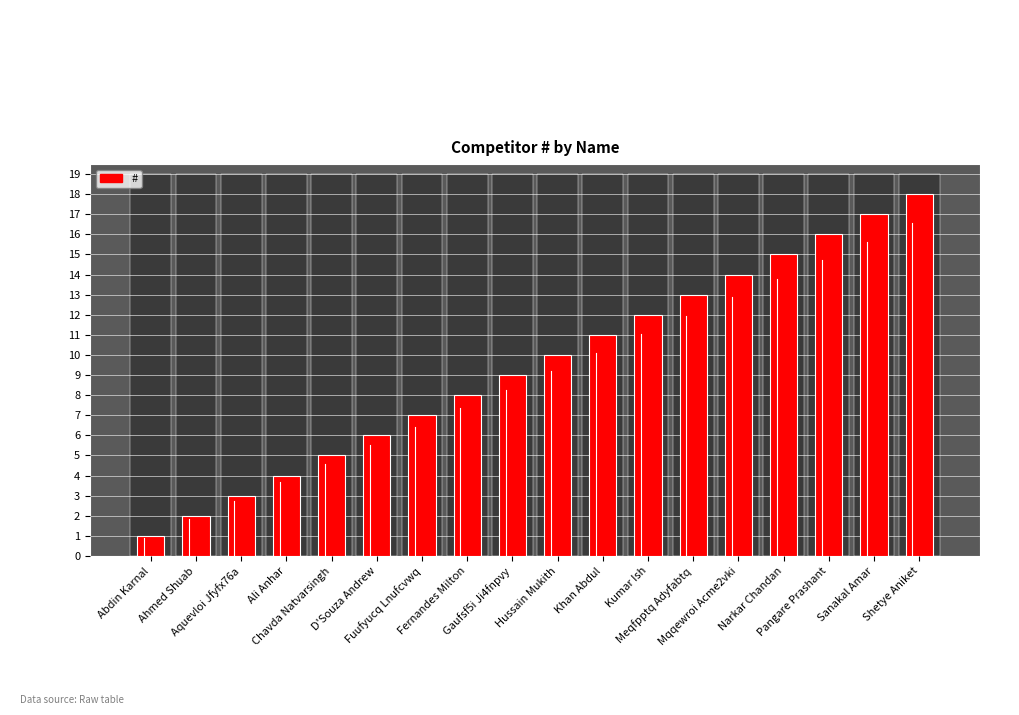

Reading left to right, what are all the values shown in this chart?

1	2	3	4	5	6	7	8	9	10	11	12	13	14	15	16	17	18